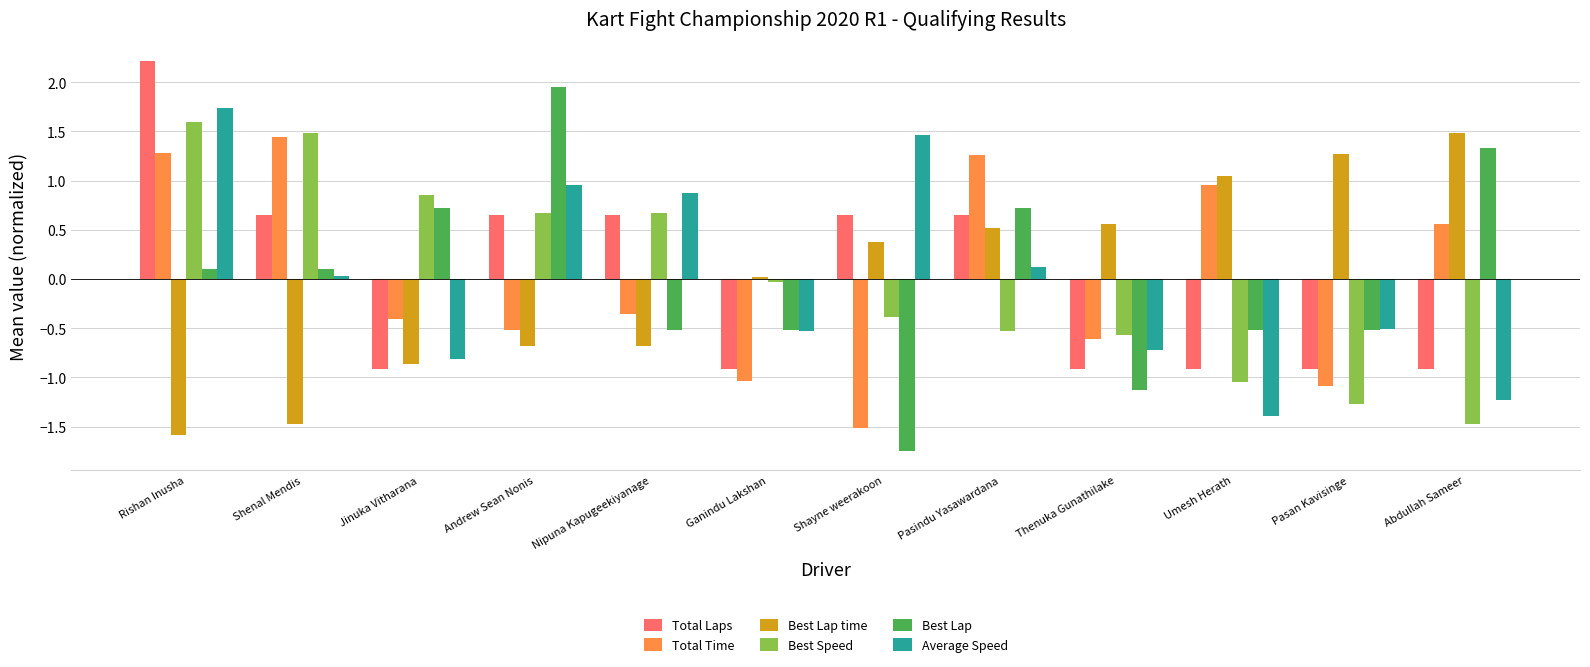

What is the label of the 5th bar from the right?

Pasindu Yasawardana